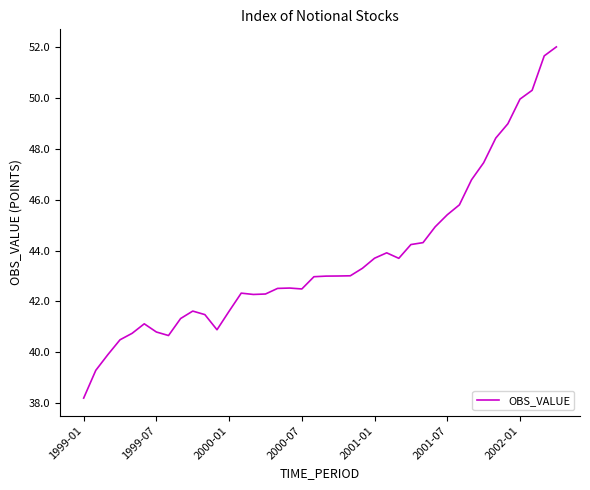

What is the smallest value displayed?

38.2